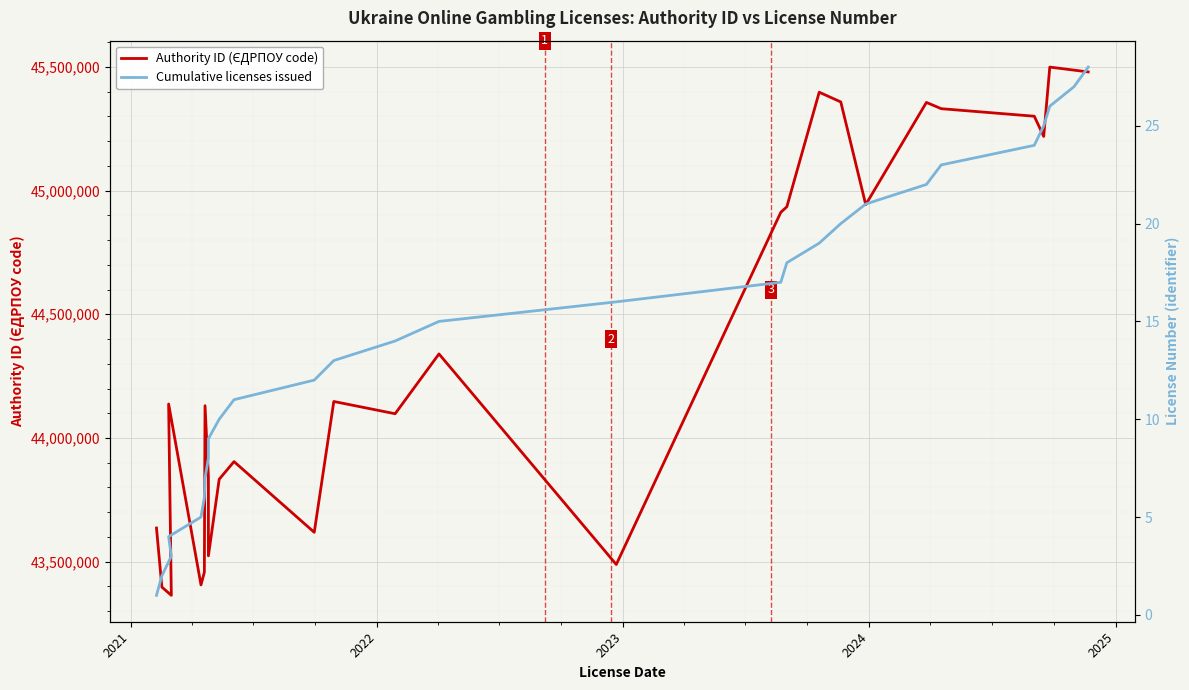

Which series has the largest total across all categories?

Authority ID (ЄДРПОУ code)